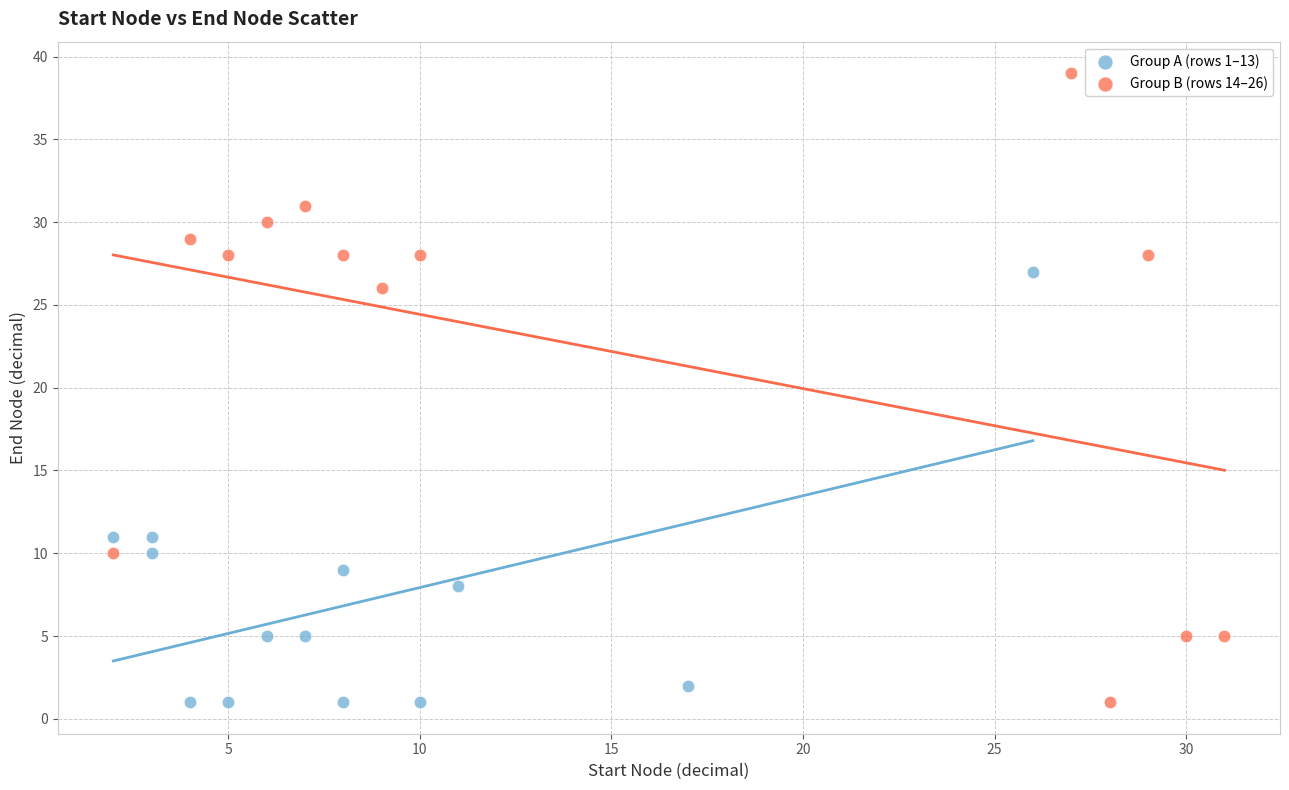

What are all the series names shown in the legend?

Group A (rows 1–13), Group B (rows 14–26)